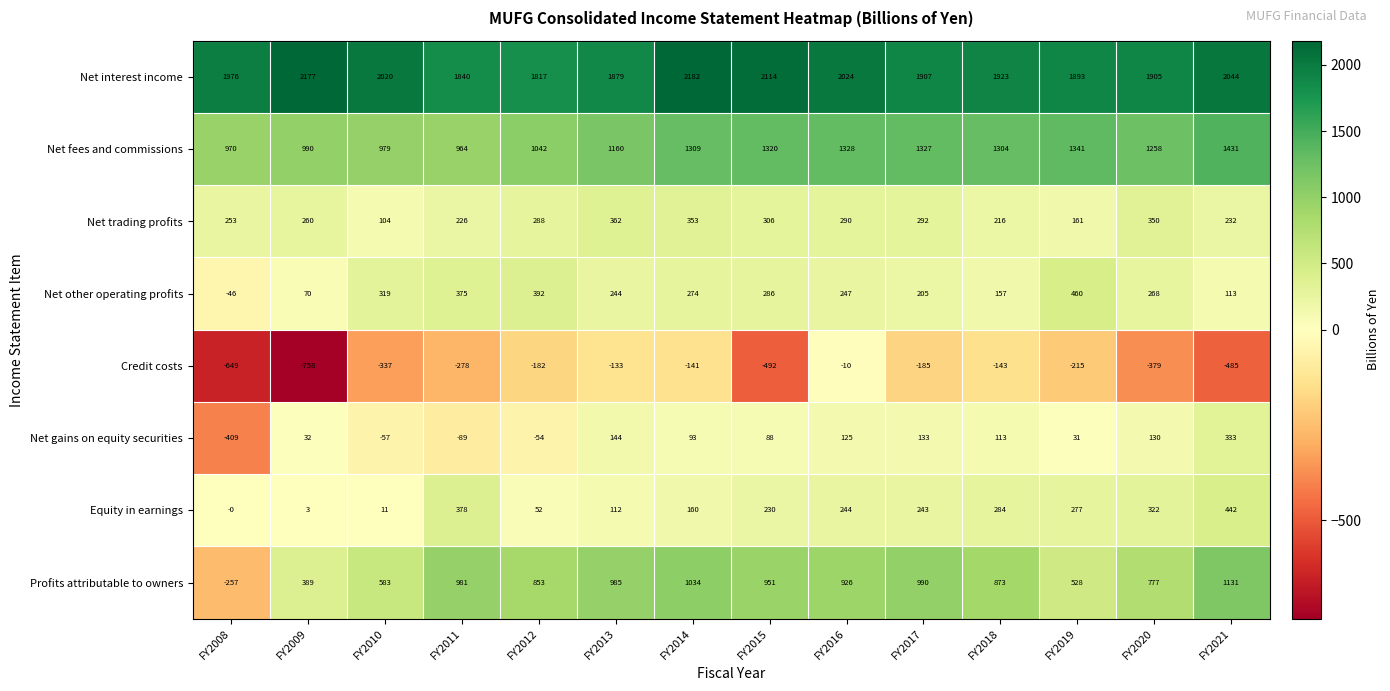

Which series has the largest total across all categories?

Net interest income